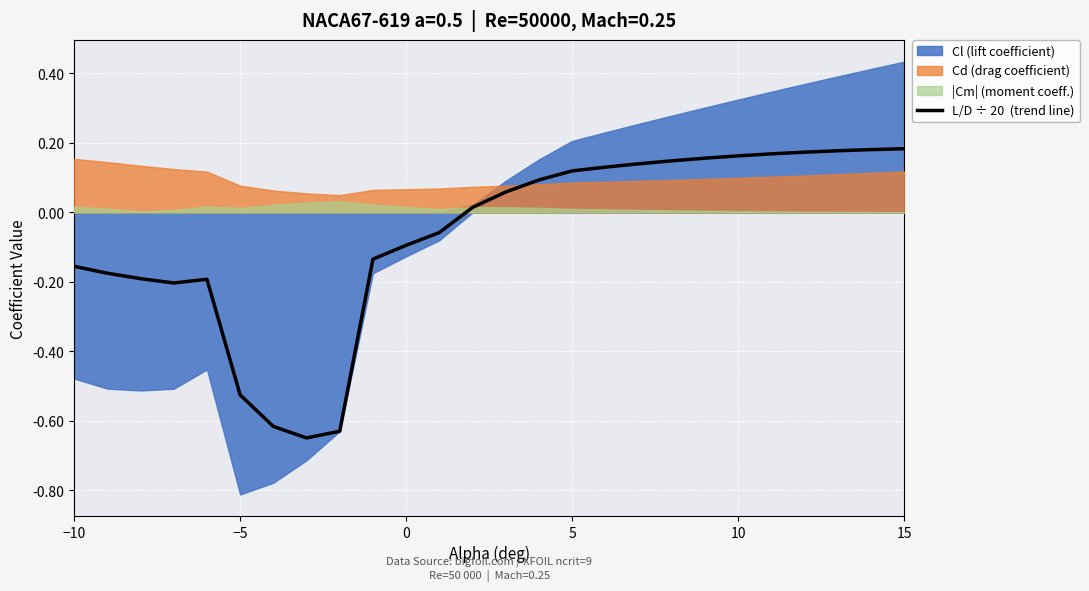

How many positive values are there?

14